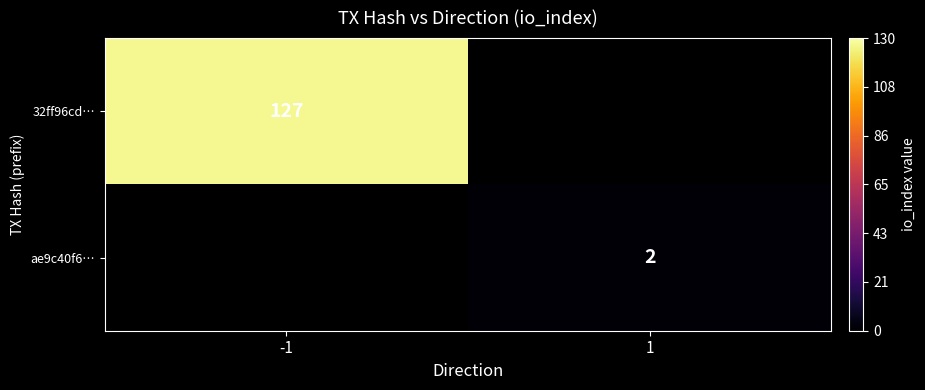

Which has a higher value, 1 or -1?

-1